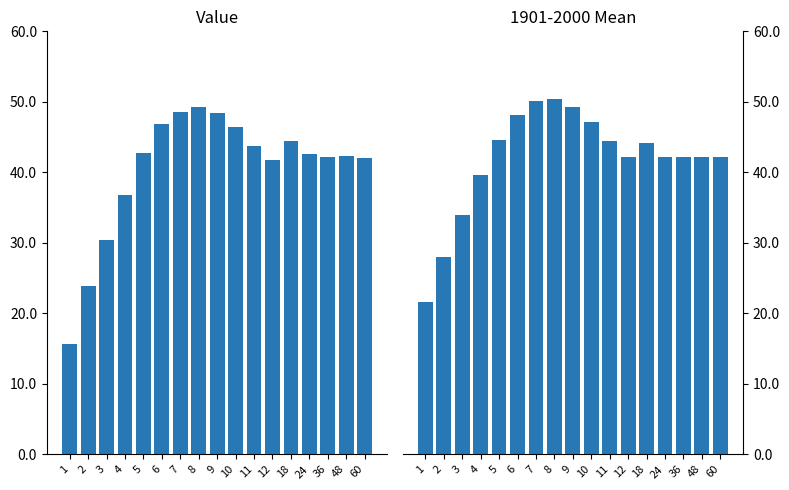

Are the bars horizontal?

No